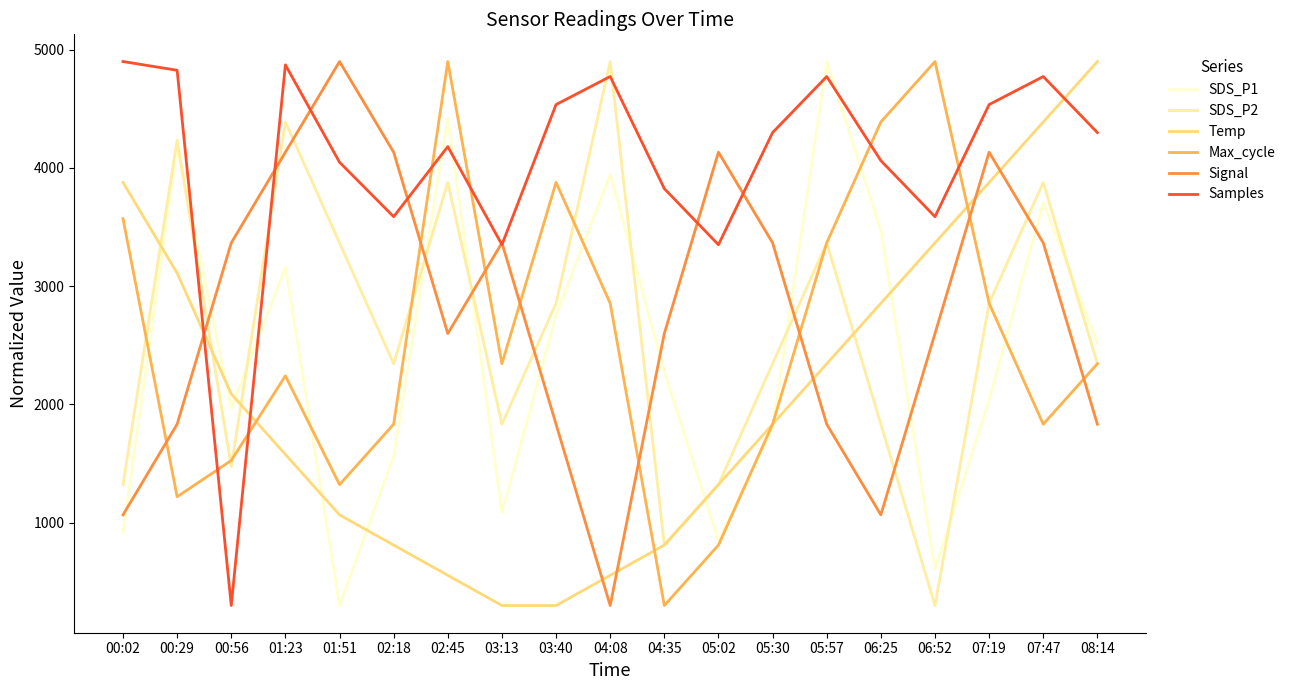

Which category has the lowest value in the Samples series?

00:56